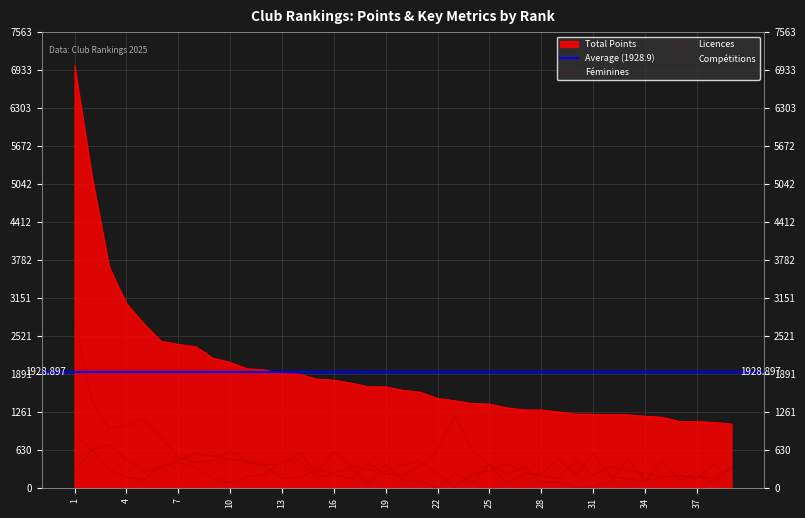

Rank the series by their maximum value, from lowest to highest.

Licences, Féminines, Compétitions, Total Points